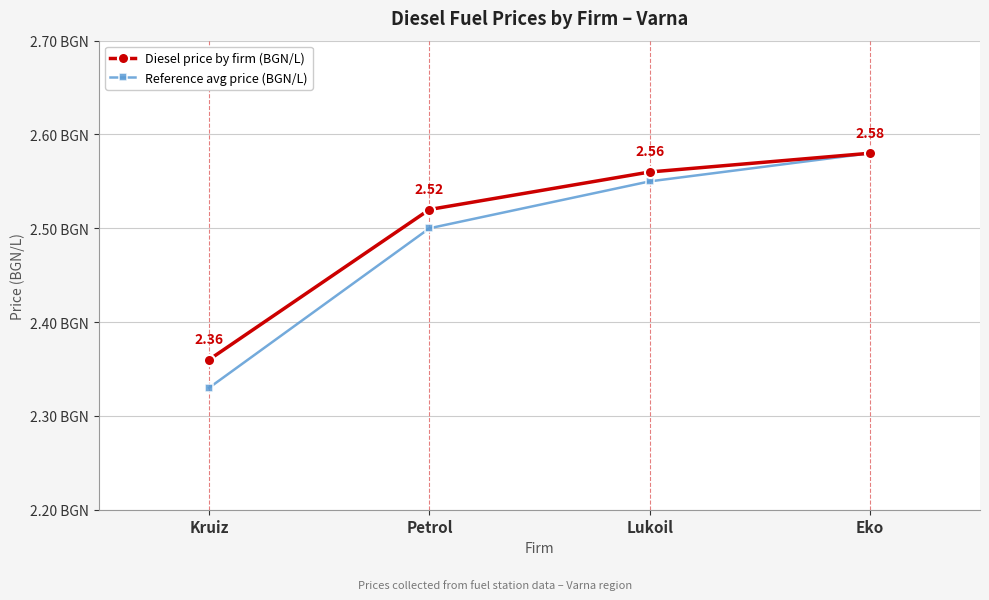

The Diesel price by firm (BGN/L) series shows 2.4 at Kruiz. True or false?

True